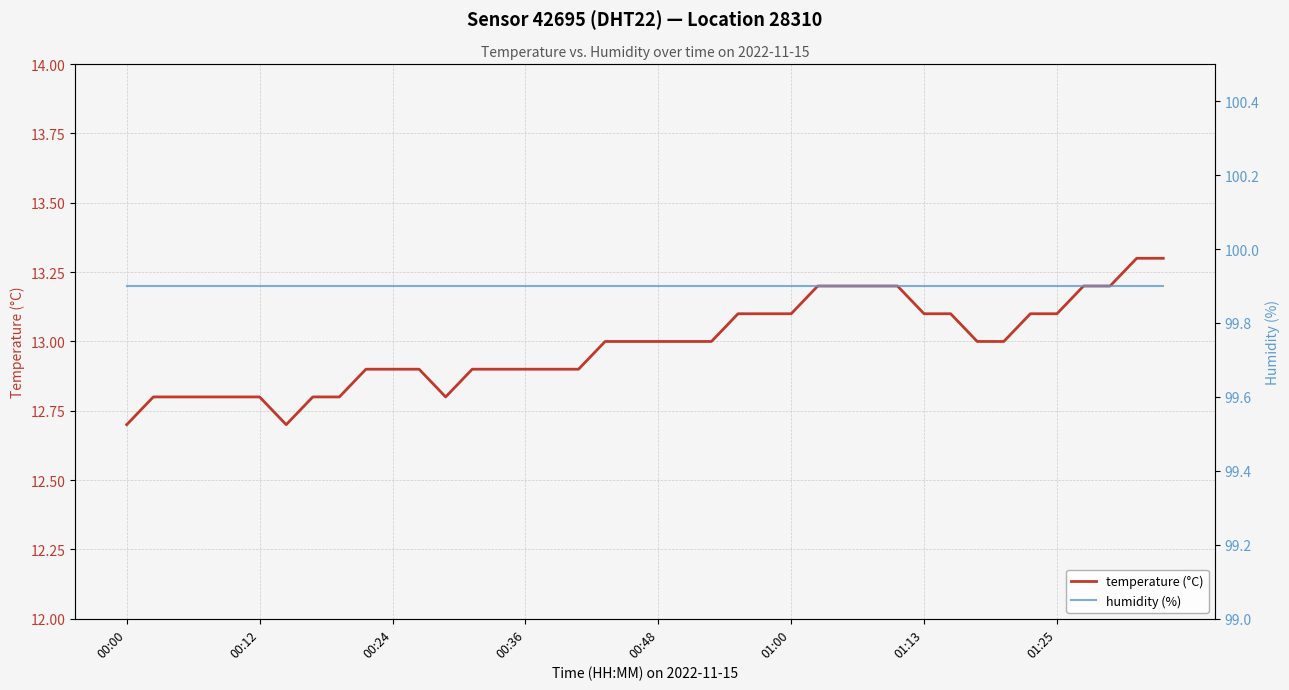

Is it true that temperature (°C) equals 3.0 at 01:25?

False